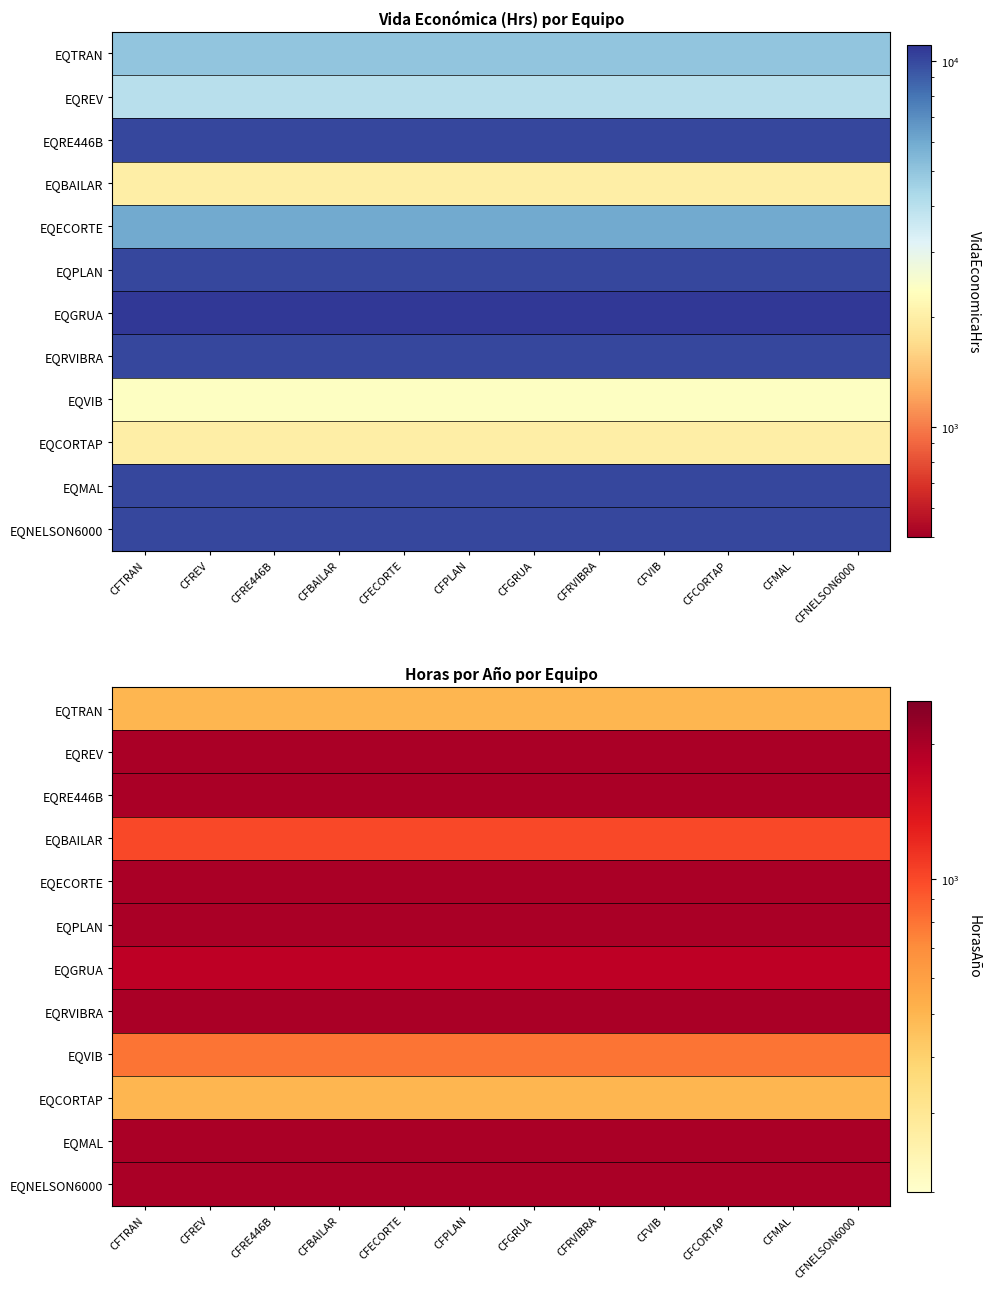

Count the number of data series in this chart.

12